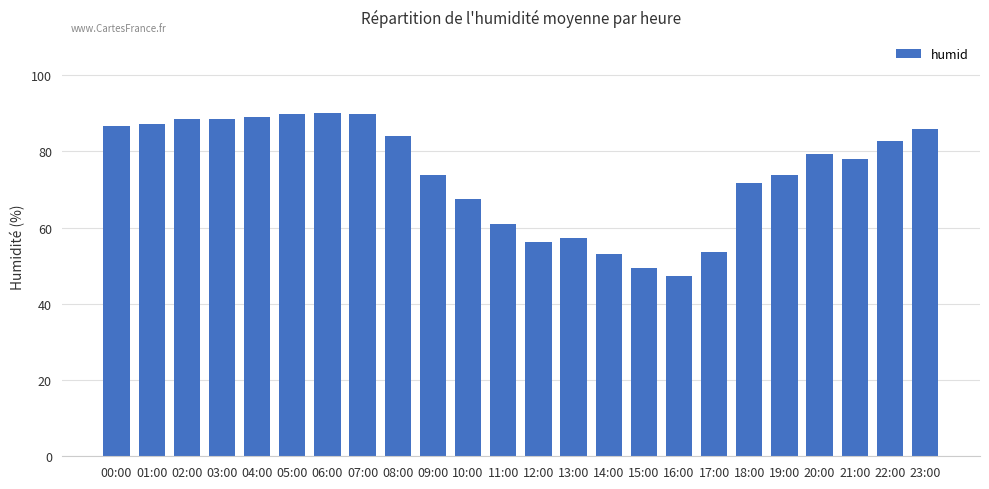

What position from the left is 18:00?

19